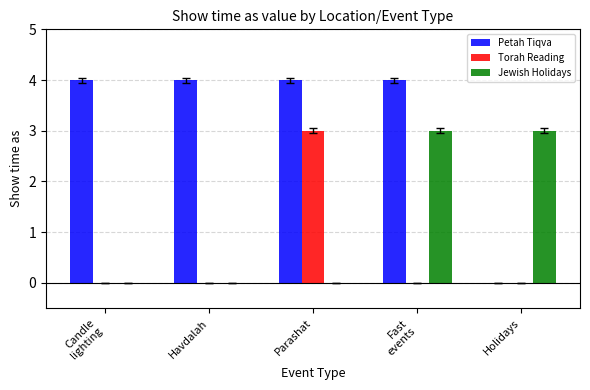

What is the total value across all series at Candle
lighting?

4